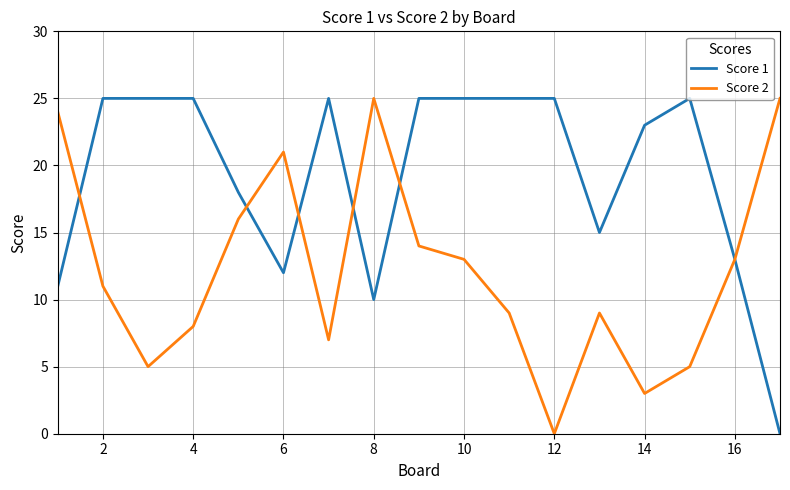

What is the maximum value for Score 1?

25